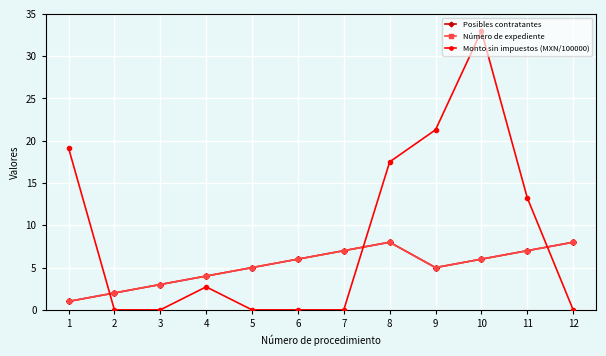

Does the chart have visible grid lines?

Yes